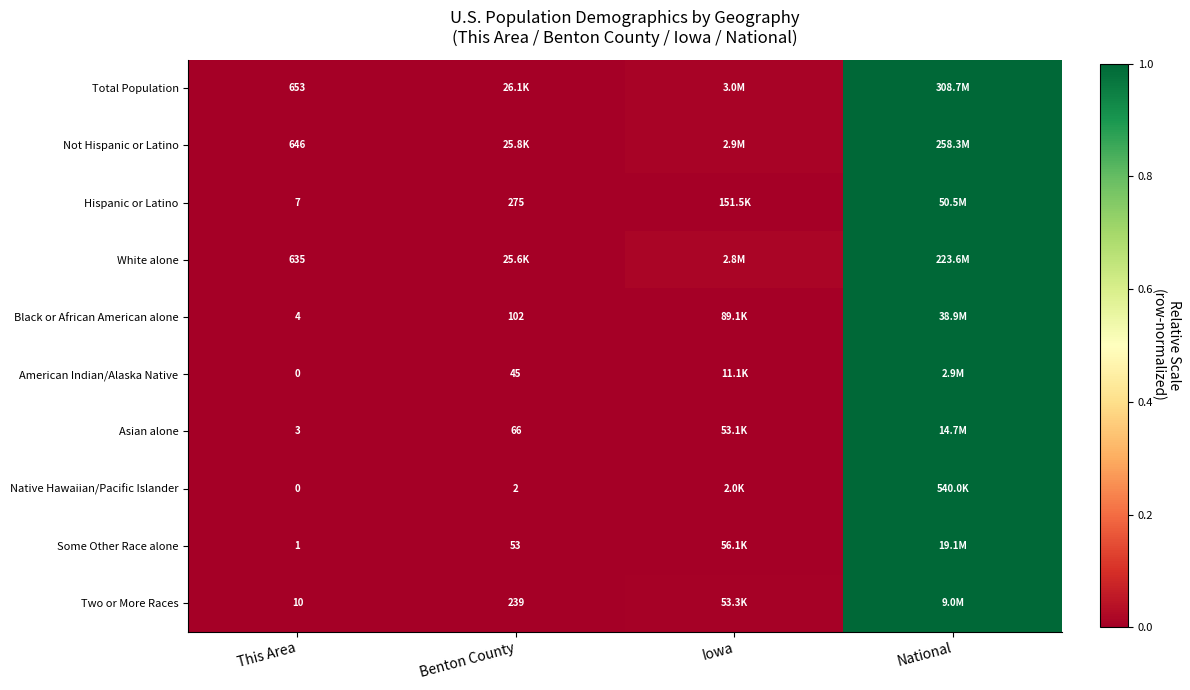

Is the value of Black or African American alone at This Area greater than the value of Some Other Race alone at This Area?

Yes